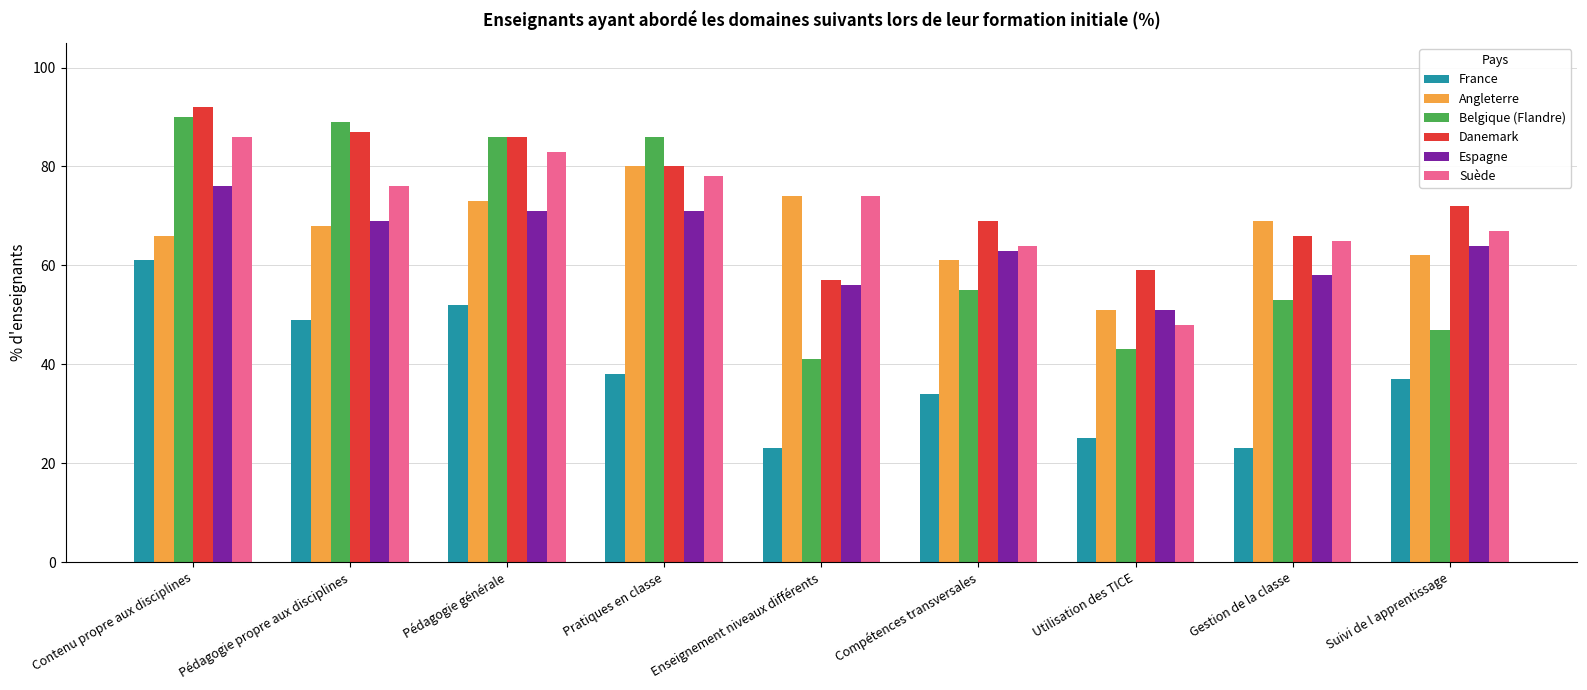

Is the value of France at Enseignement niveaux différents greater than the value of Suède at Suivi de l apprentissage?

No